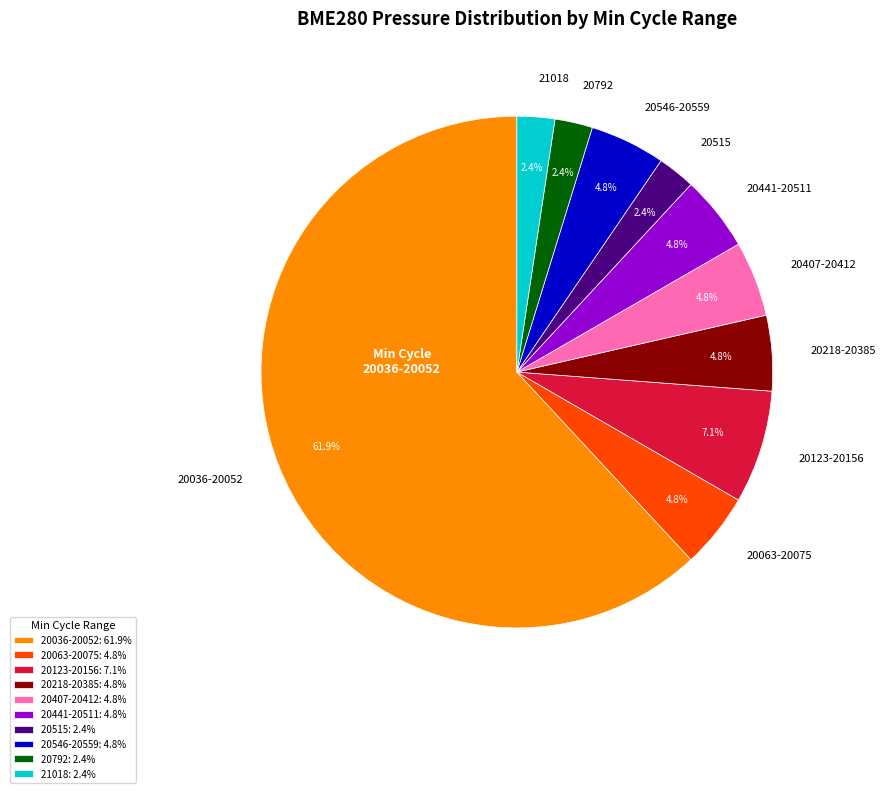

Is there a majority slice in this chart?

Yes